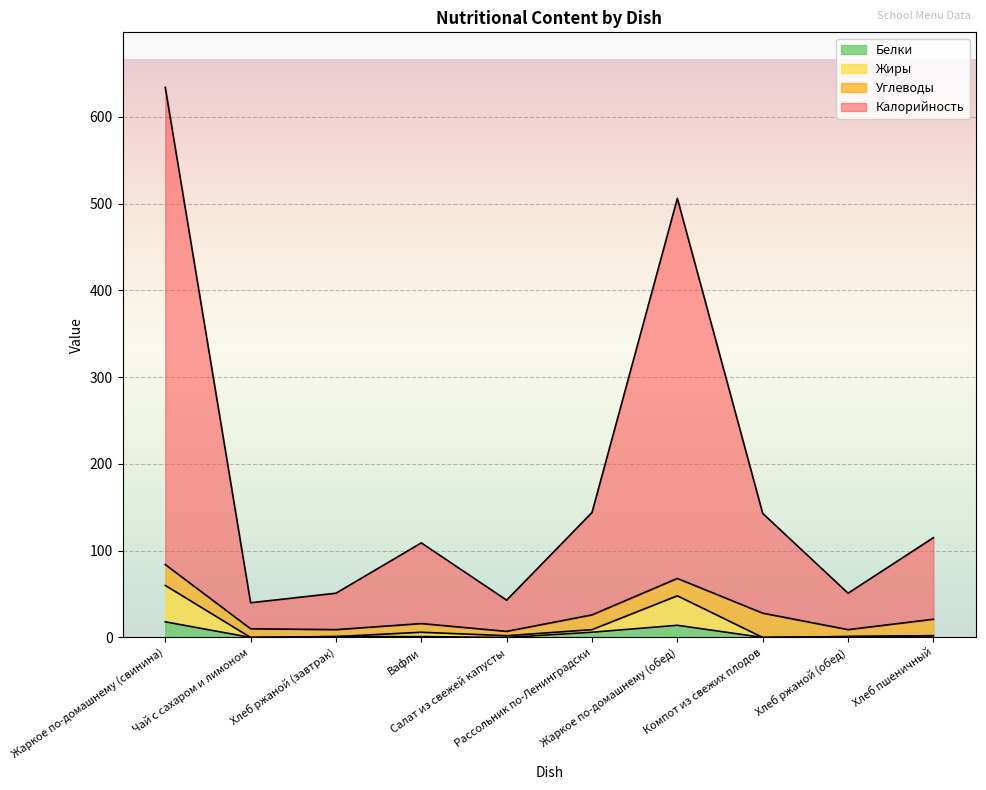

List the labels in order of Жиры value, smallest first.

Чай с сахаром и лимоном, Компот из свежих плодов, Хлеб ржаной (завтрак), Хлеб ржаной (обед), Салат из свежей капусты, Хлеб пшеничный, Вафли, Рассольник по-Ленинградски, Жаркое по-домашнему (обед), Жаркое по-домашнему (свинина)